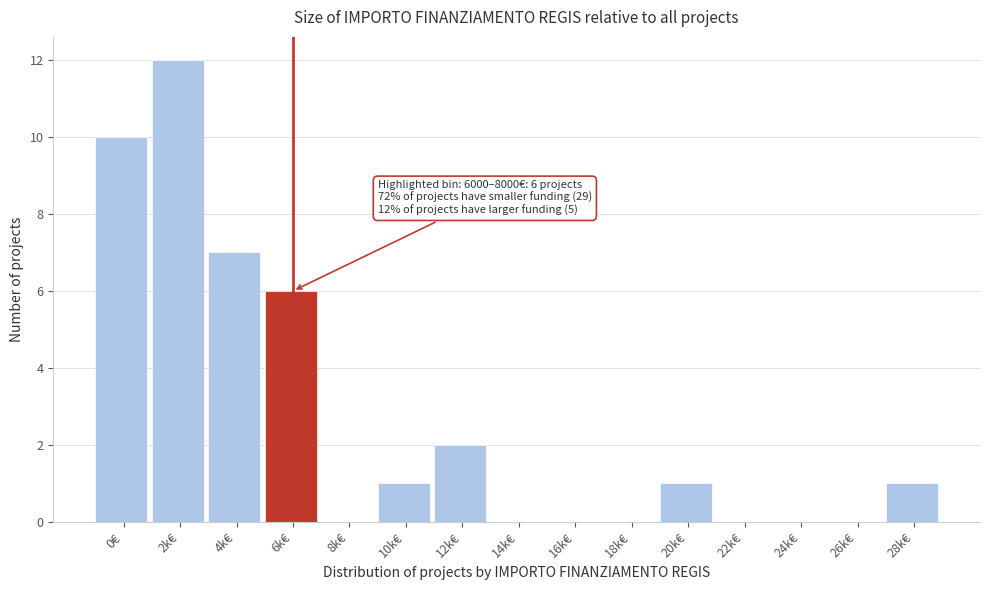

Reading left to right, list all the values displayed in this chart.

0€=10	2k€=12	4k€=7	6k€=6	8k€=0	10k€=1	12k€=2	14k€=0	16k€=0	18k€=0	20k€=1	22k€=0	24k€=0	26k€=0	28k€=1